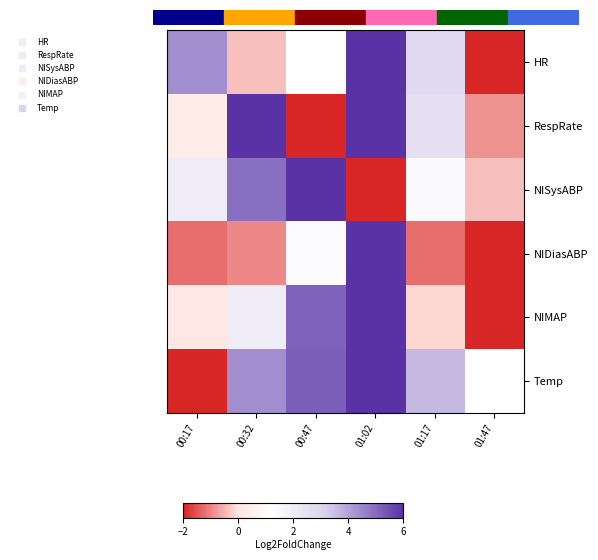

Which series has the largest total across all categories?

Temp